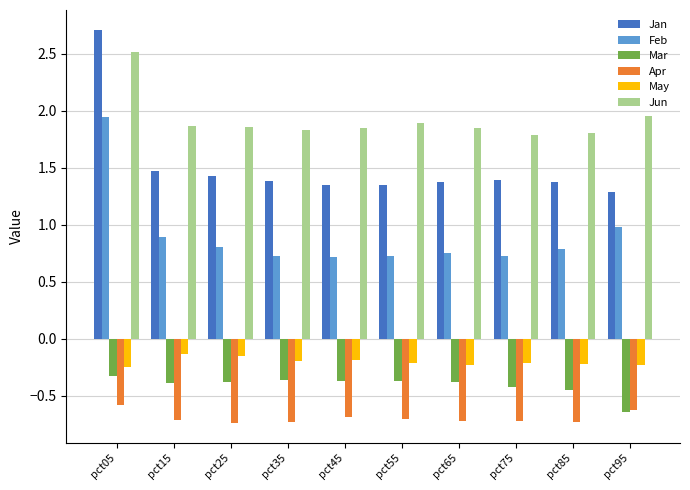

What are all the series names shown in the legend?

Jan, Feb, Mar, Apr, May, Jun